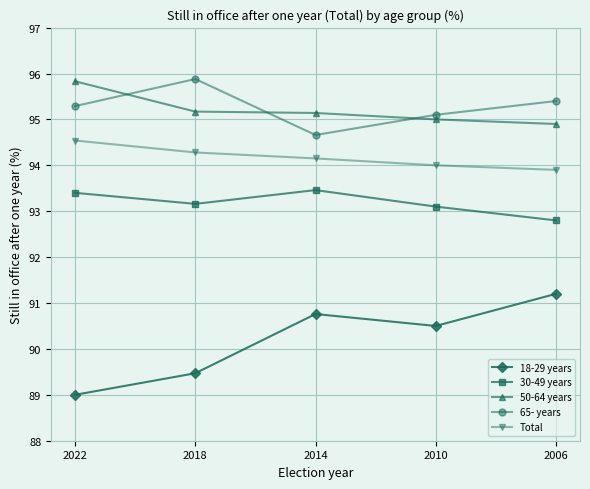

Which series has the widest spread of values?

18-29 years